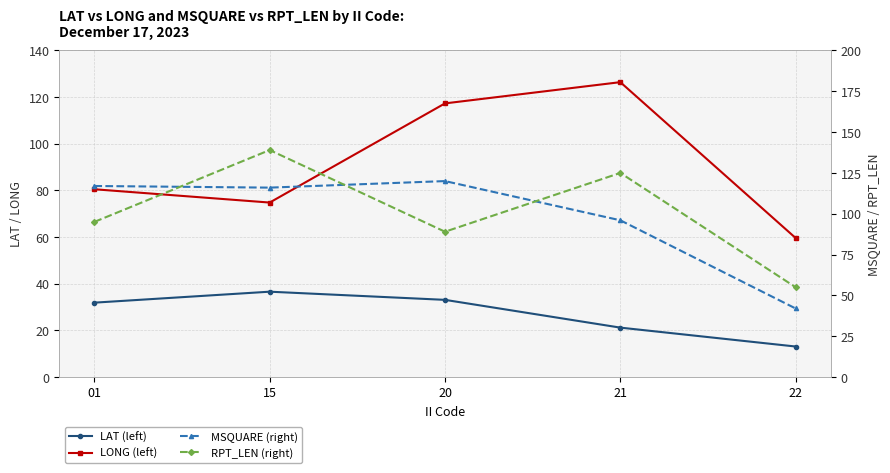

How many data points in LAT (left) are above 31?

3